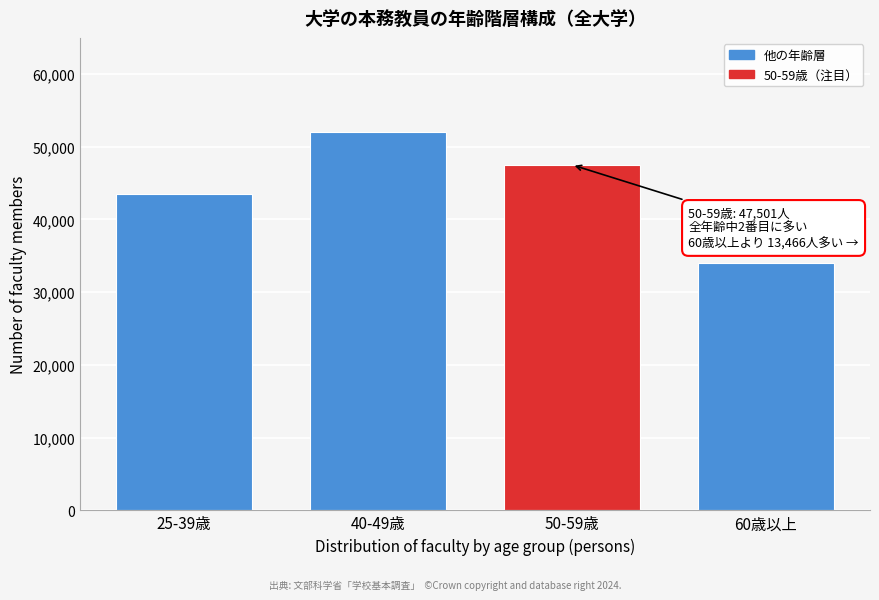

Reading left to right, extract all data points from this chart.

25-39歳=43470	40-49歳=51964	50-59歳=47501	60歳以上=34035